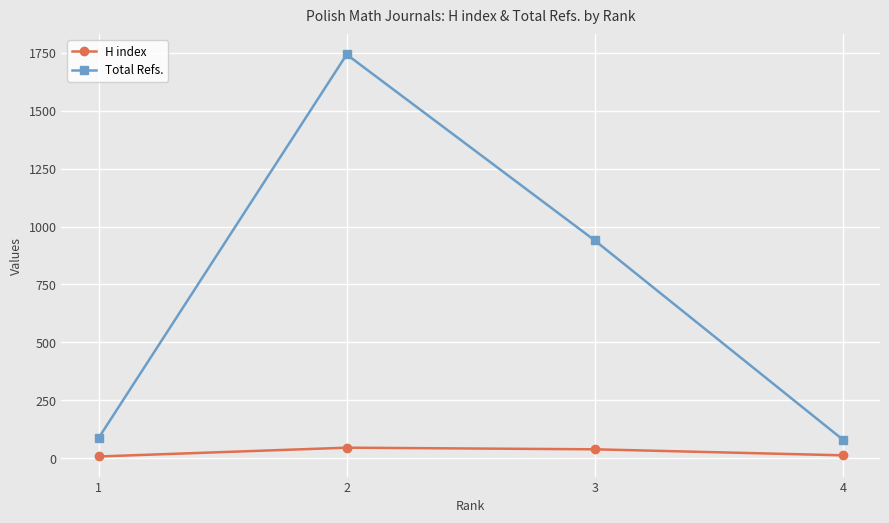

True or false: Total Refs. and H index intersect in this chart.

False